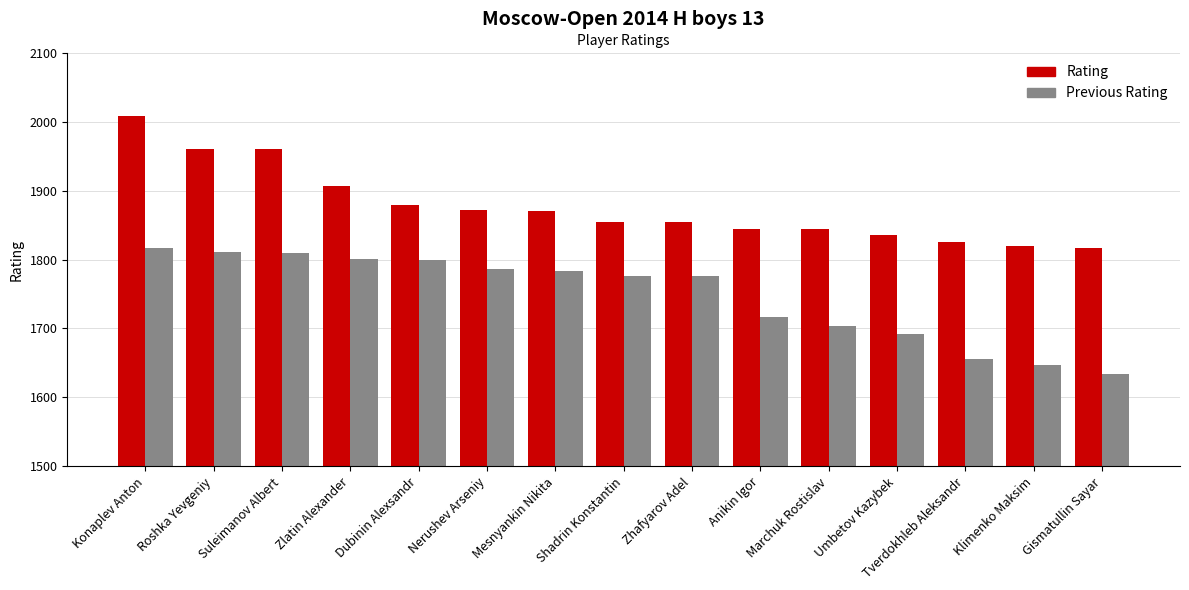

Where is Rating nearest to the value 1912?

Zlatin Alexander